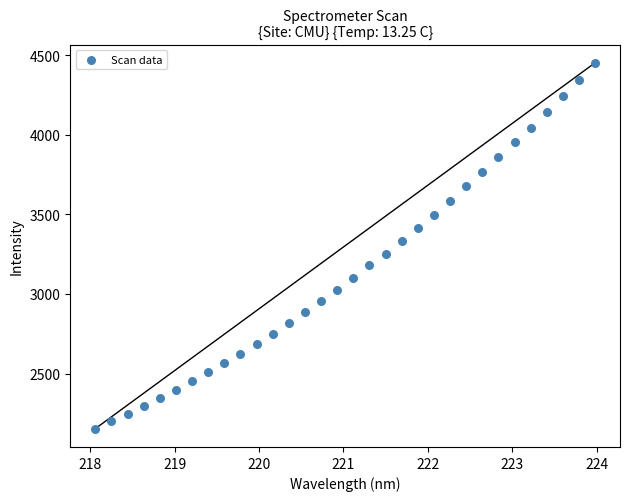

What is the range of Y values (max minus min)?

2300.8